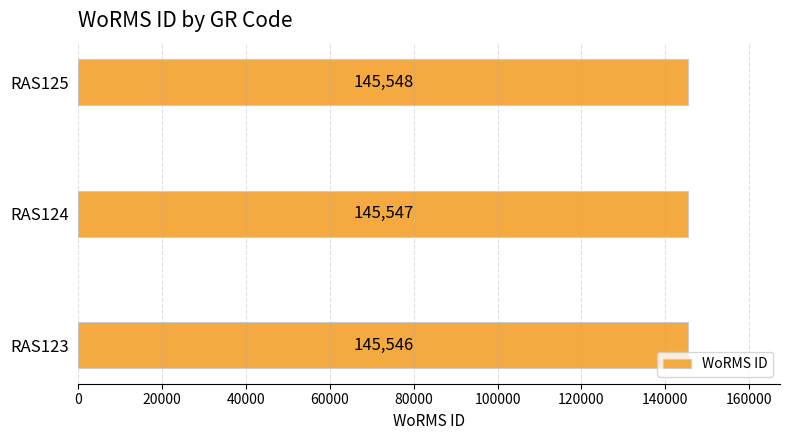

Rank the categories by value from highest to lowest.

RAS125, RAS124, RAS123